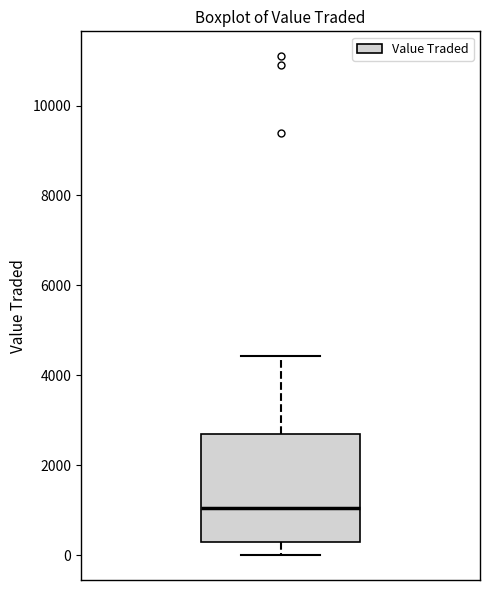

Where does the median line of the box sit on the y-axis? The values are not printed on the chart, so give them approximately, as read against the axis.

1000